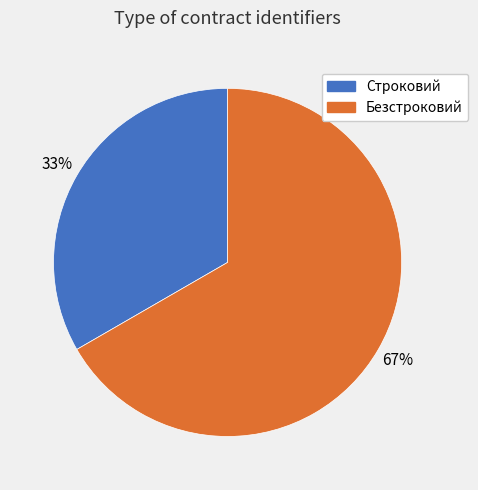

What is the ratio of the value at Безстроковий to the value at Строковий?

2.0